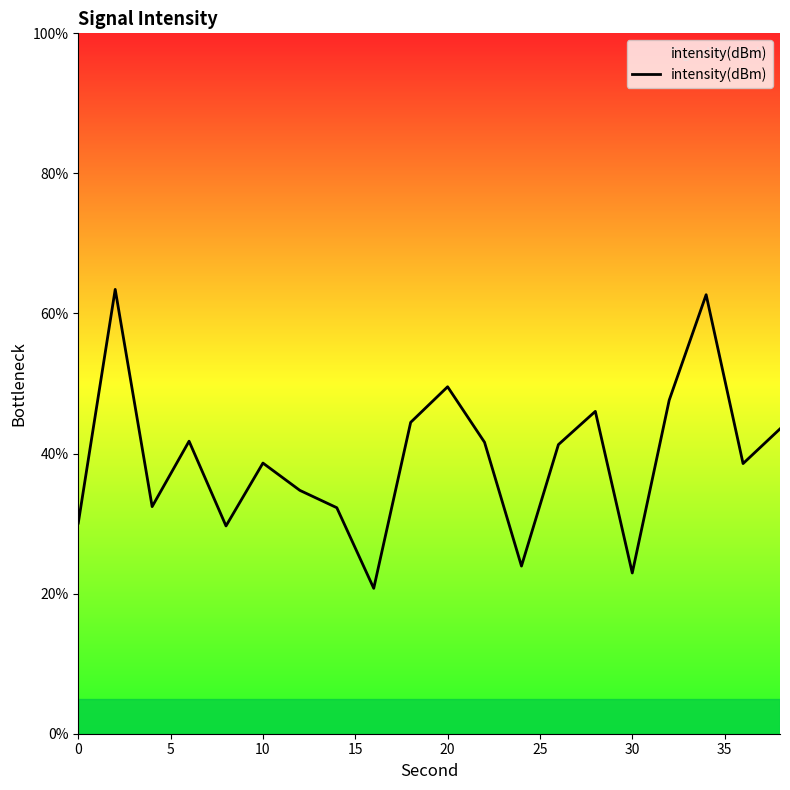

How many series are shown in this chart?

1